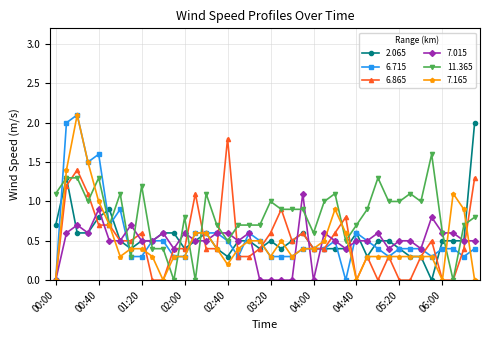

True or false: 6.715 has more than 1 interior local peaks.

True